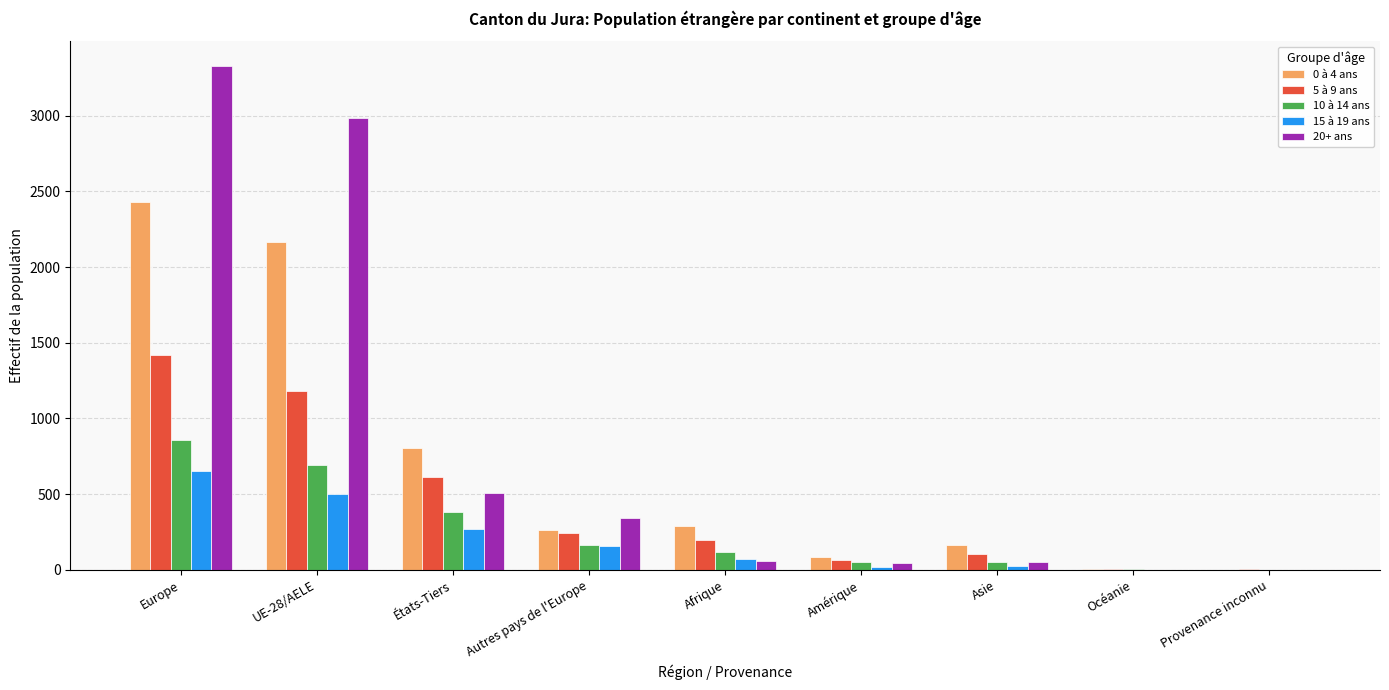

Which label corresponds to the largest value in the chart?

Europe